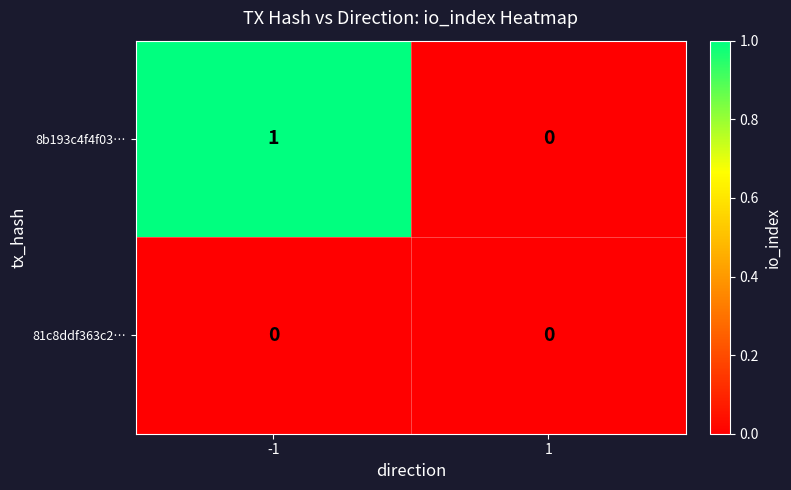

Which series has the largest total across all categories?

8b193c4f4f03…